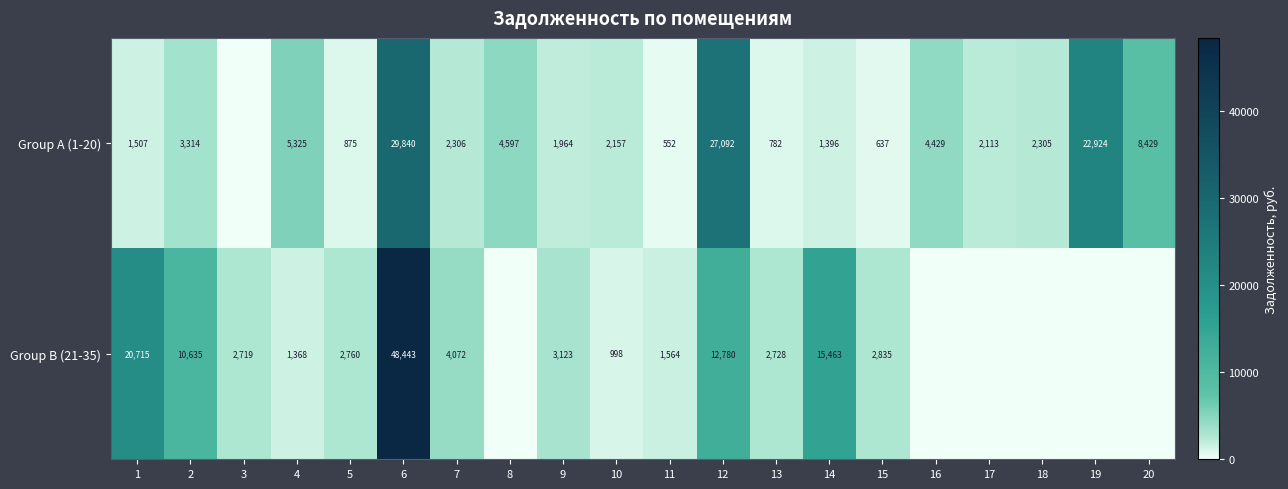

What is the spread (max minus min) of values at 1?

19208